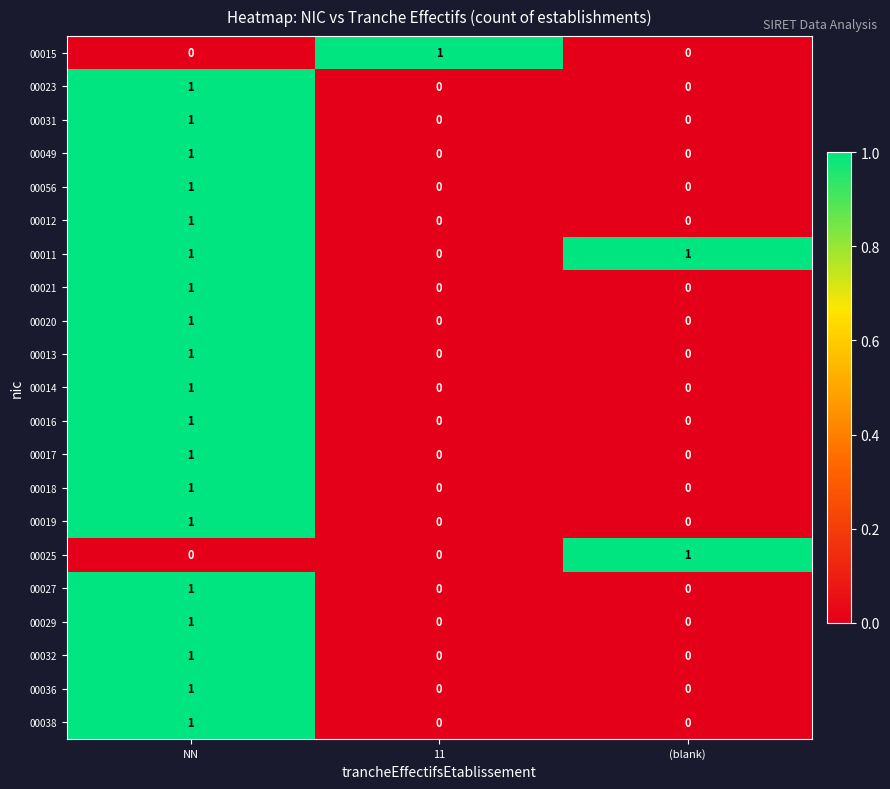

At which category is the sum across all series the highest?

NN